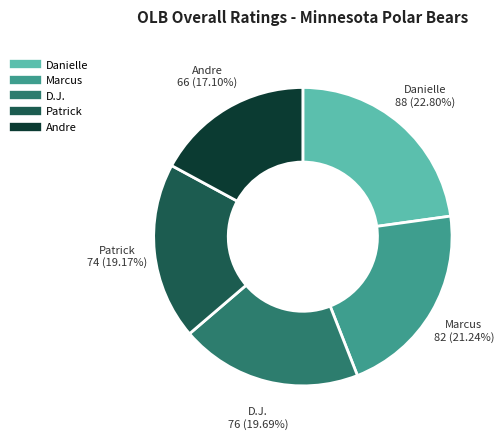

What percentage do Andre and Marcus together represent?

38.3%